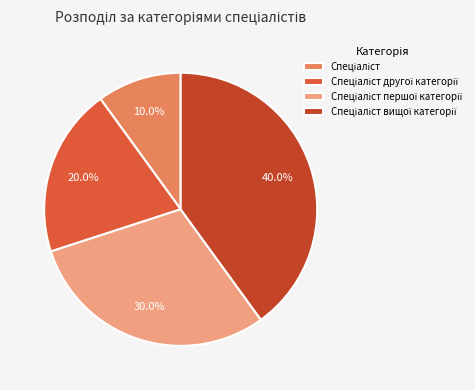

How many segments does this pie chart have?

4